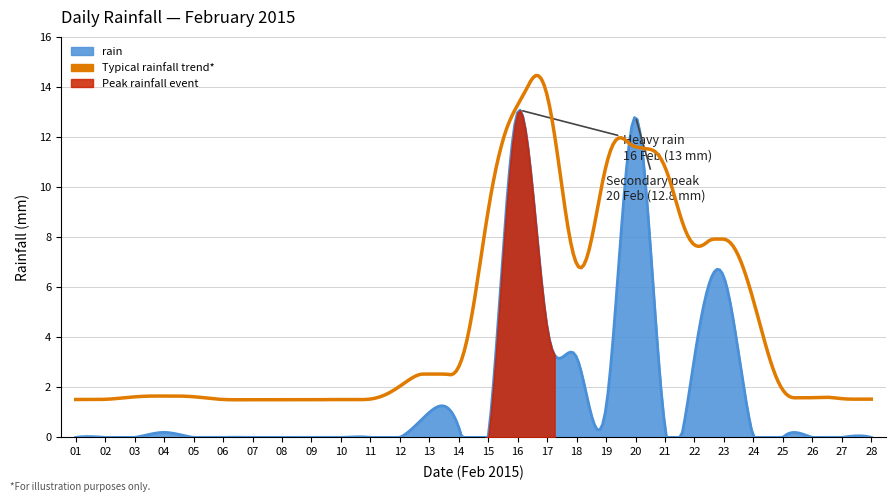

The value at 02 is 6.3. True or false?

False